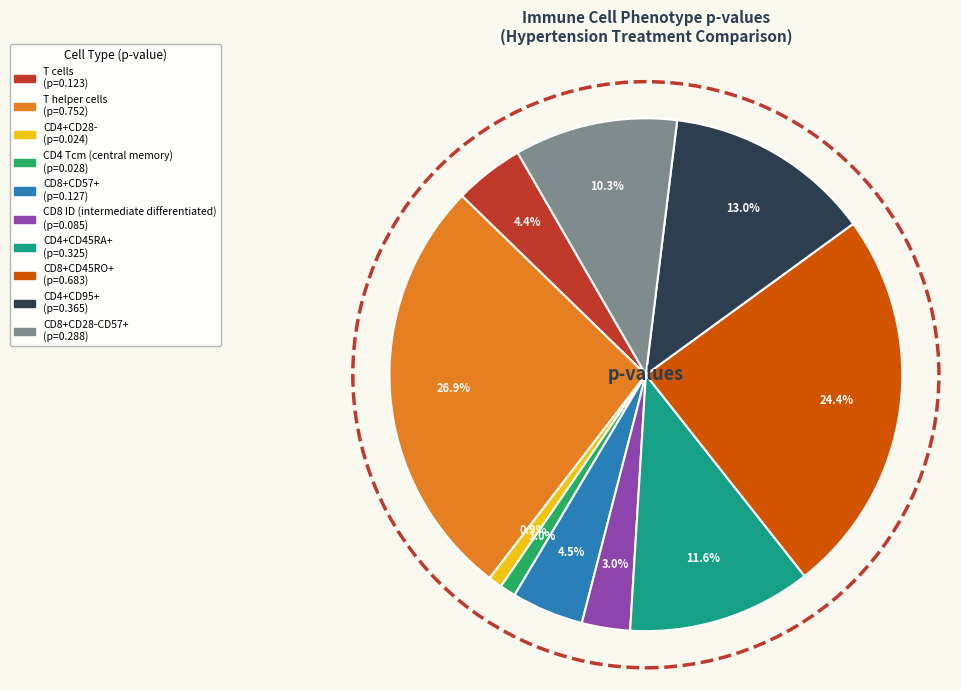

To the nearest percent, what percentage of the pie is CD4 Tcm (central memory)?

1%